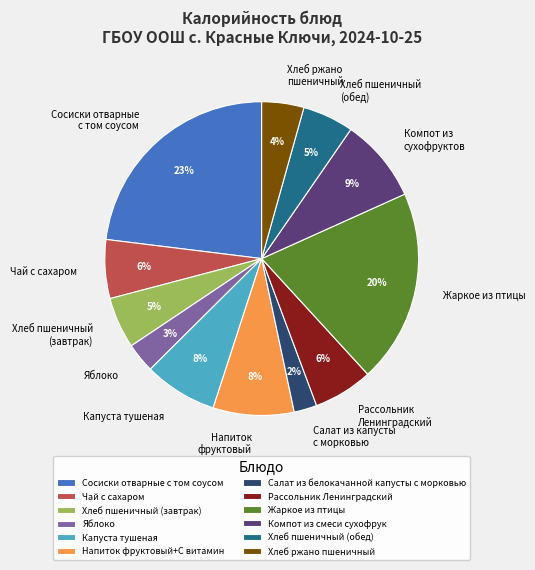

Combined, do Яблоко and Напиток фруктовый+С витамин account for over 50%?

No